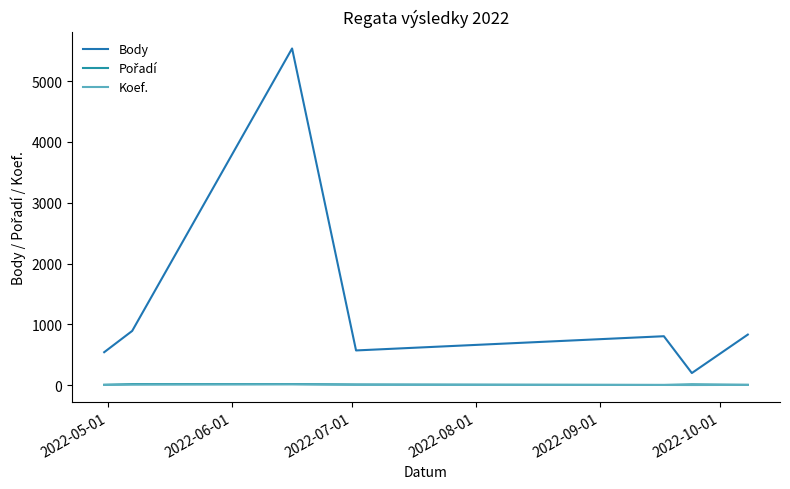

True or false: Body has more than 0 interior local peaks.

True